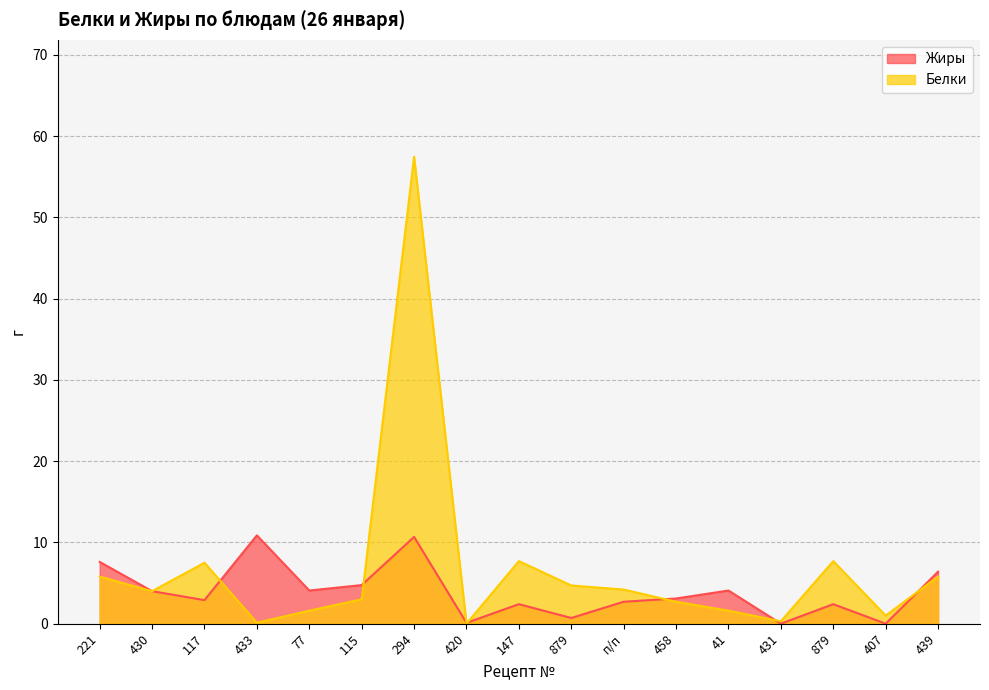

At which label does Жиры reach its peak?

433